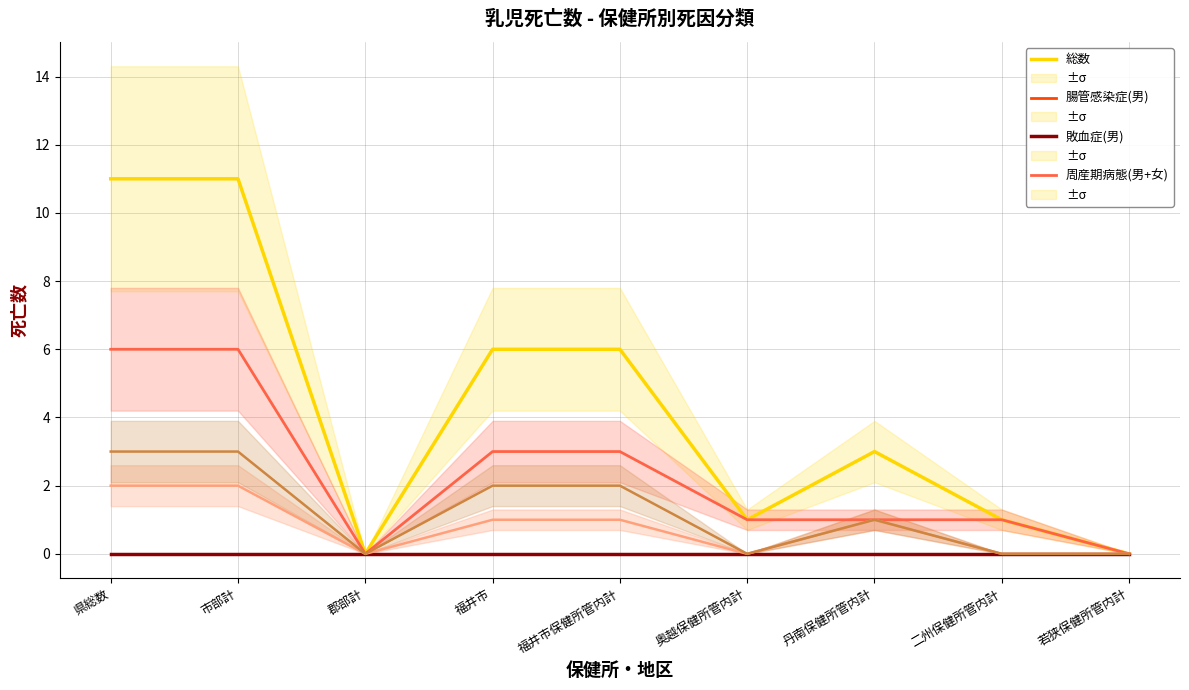

Rank the series by their maximum value, from lowest to highest.

腸管感染症(男), 敗血症(男), 先天奇形(男+女), その他疾患, 周産期病態(男+女), 総数